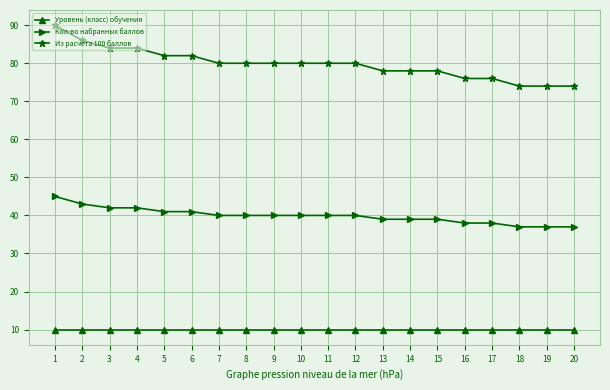

The value of Уровень (класс) обучения at 18 is 10. True or false?

True